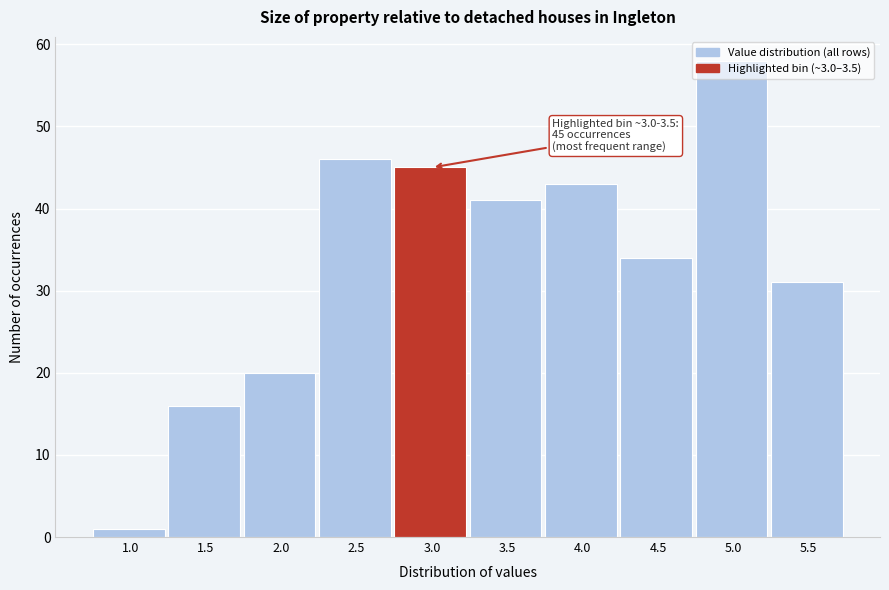

What is the difference between the maximum and minimum values?

57